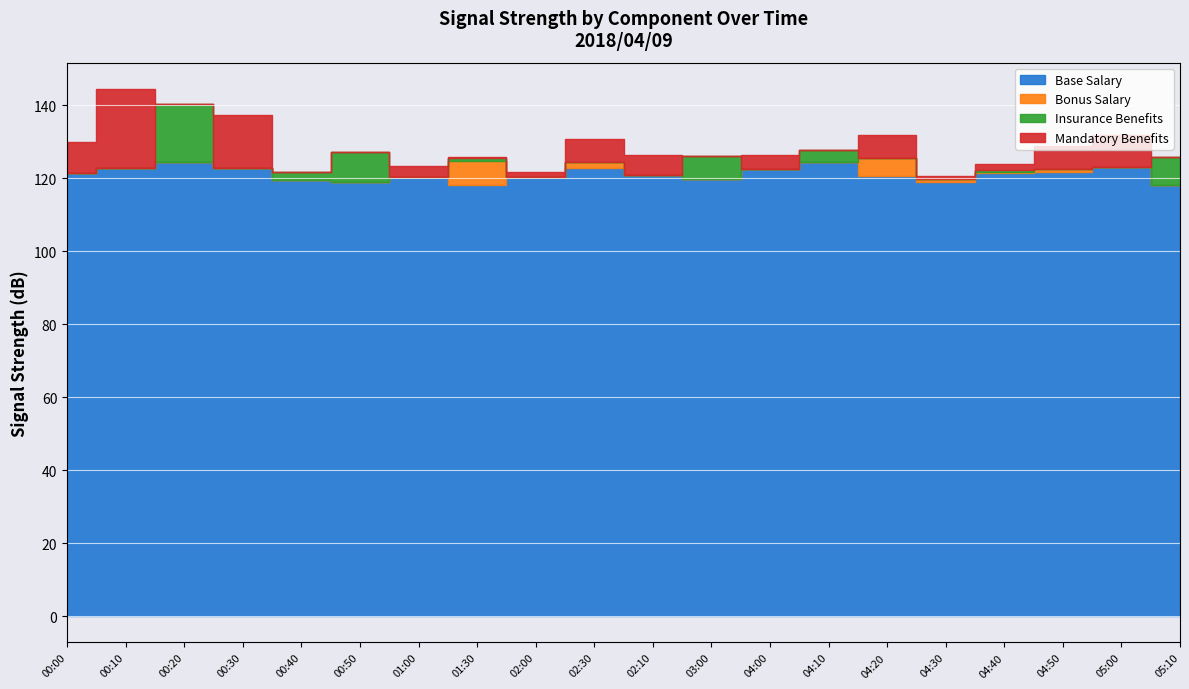

Where is Base Salary nearest to the value -121?

02:10